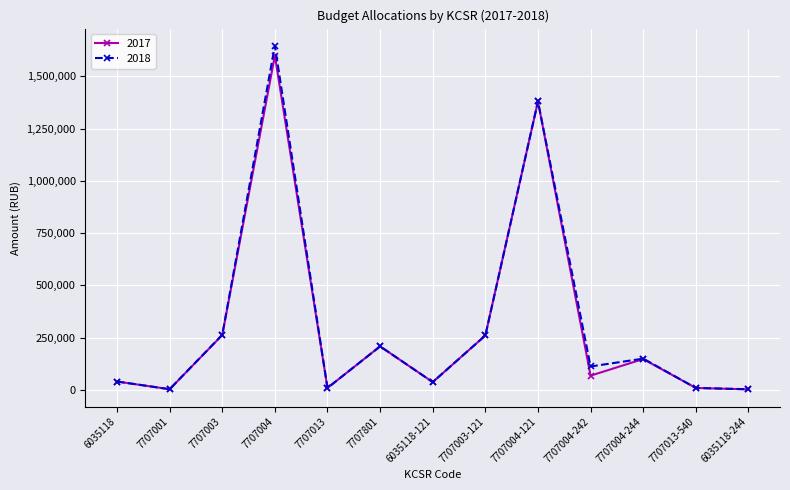

The 2018 series shows 67389 at 7707801. True or false?

False